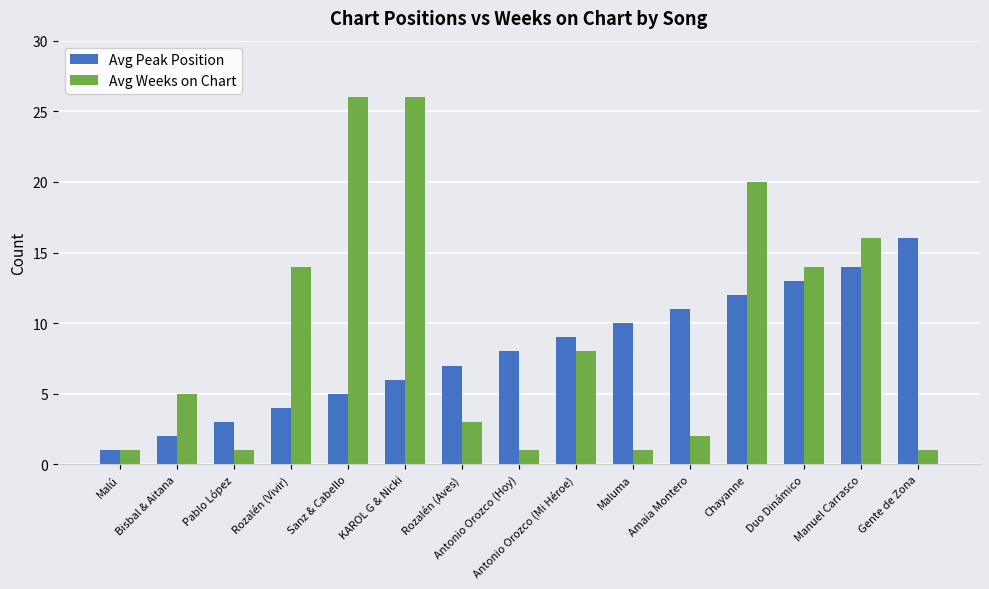

The value of Avg Peak Position at KAROL G & Nicki is 10. True or false?

False